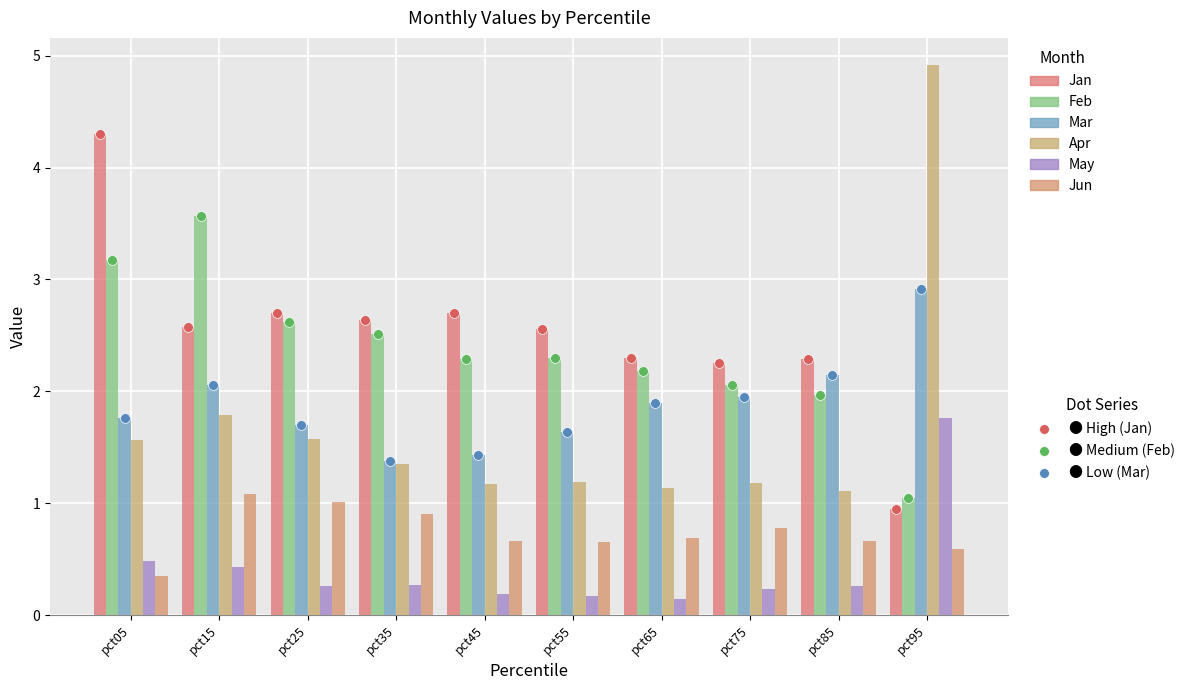

At which category is the sum across all series the highest?

pct95